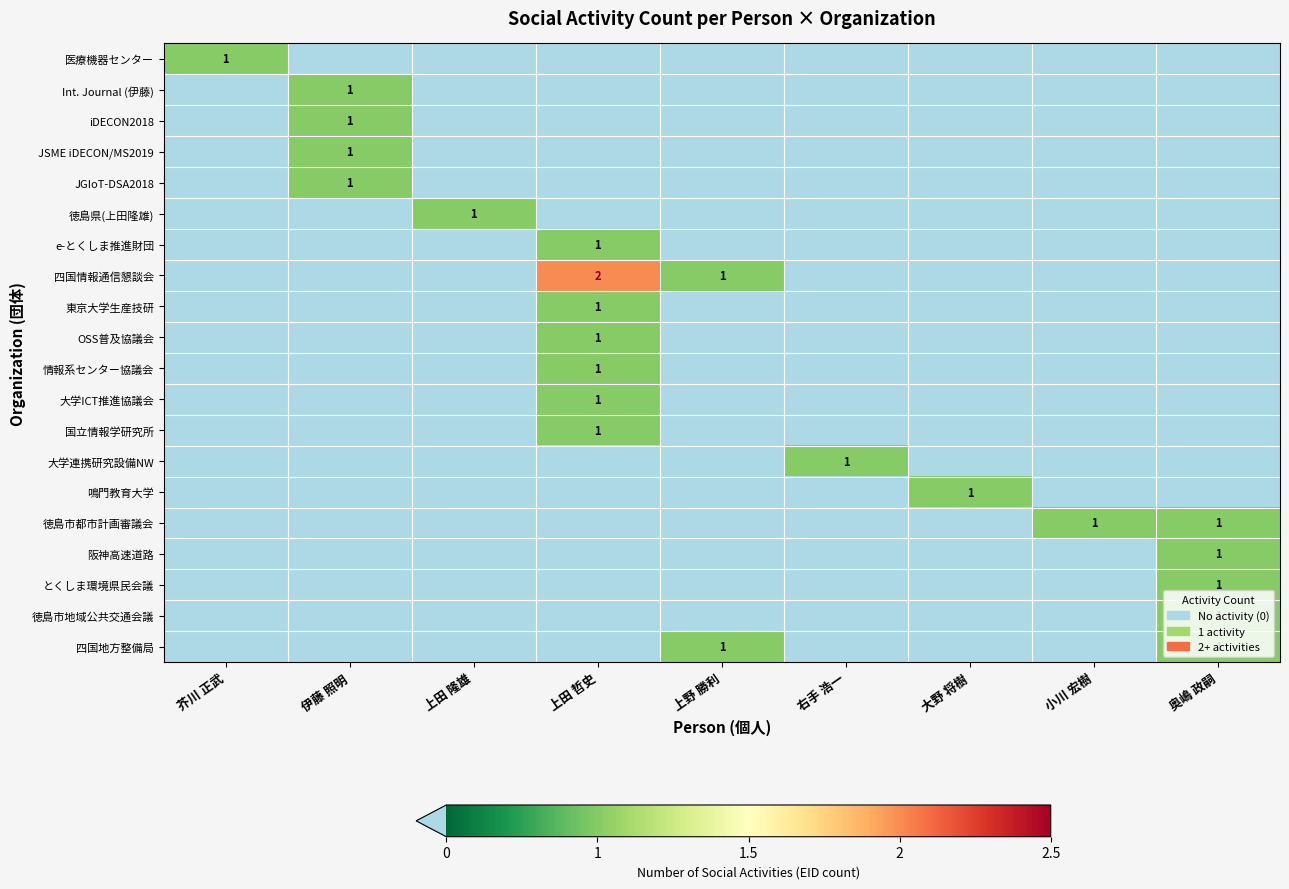

Which category has the lowest value across all series?

伊藤 照明